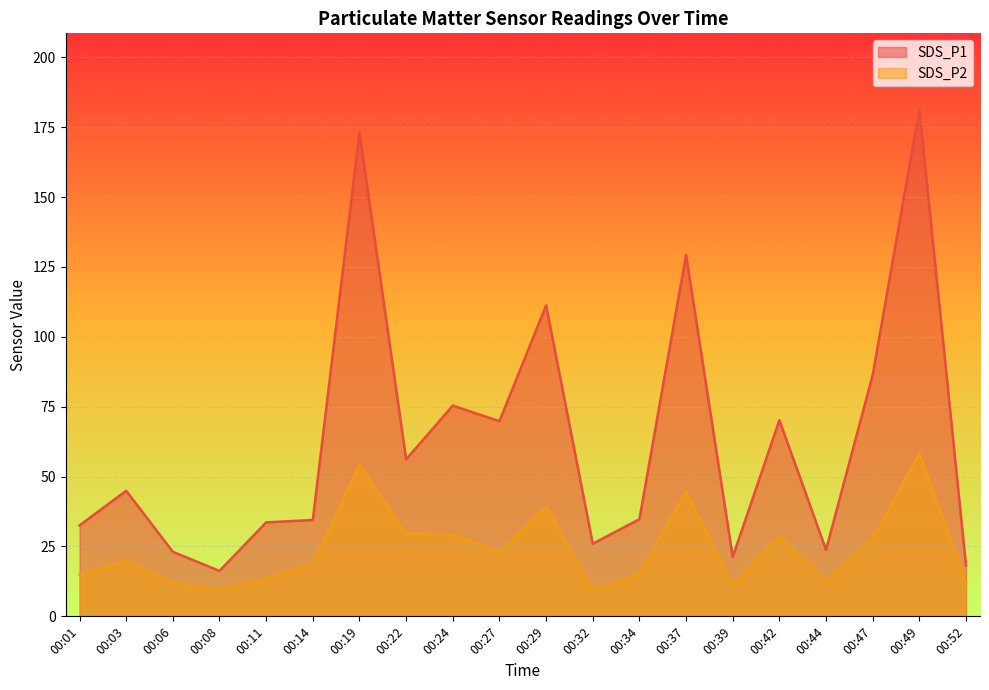

Which category has the lowest value in the SDS_P1 series?

00:08